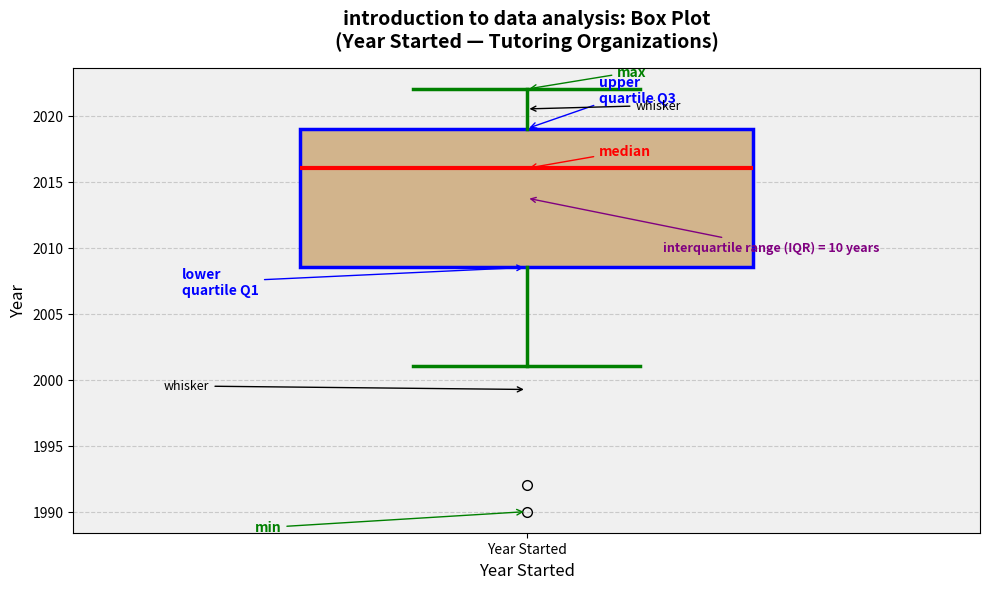

Where does the median line of the box for Year Started sit on the y-axis? The values are not printed on the chart, so give them approximately, as read against the axis.

2016.0